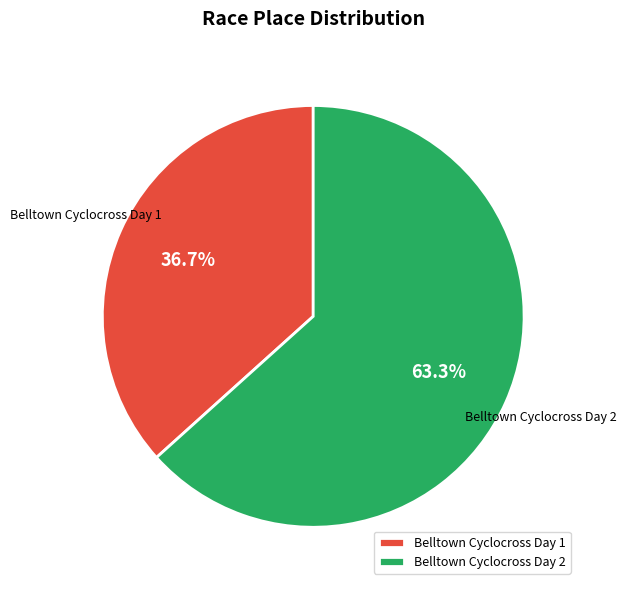

Is there any slice that represents more than half of the pie?

Yes